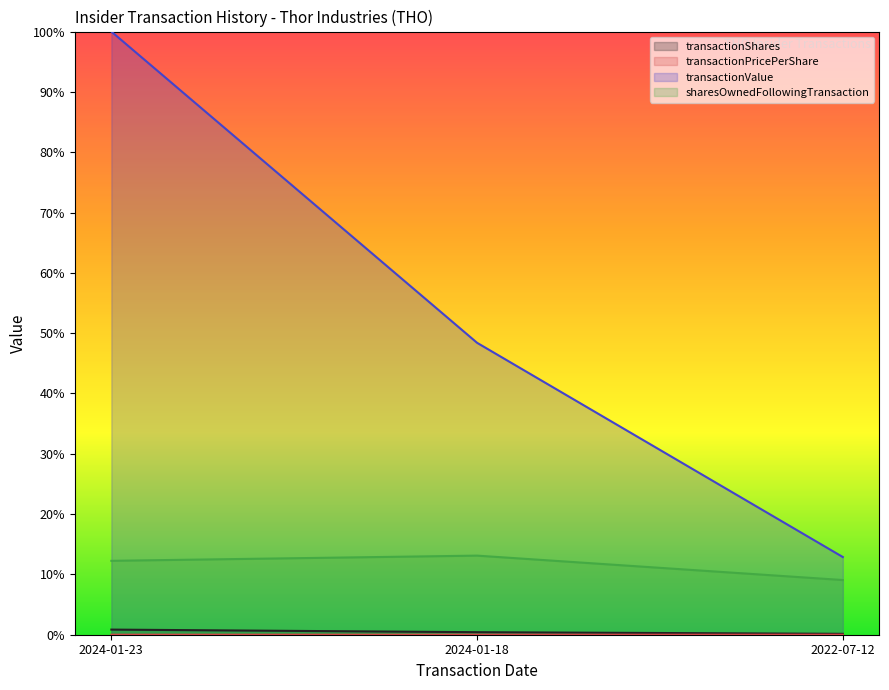

Reading left to right, list all the values displayed in this chart.

transactionShares: 0.0	0.0	0.0
transactionPricePerShare: 0.0	0.0	0.0
transactionValue: 1.0	0.5	0.1
sharesOwnedFollowingTransaction: 0.1	0.1	0.1